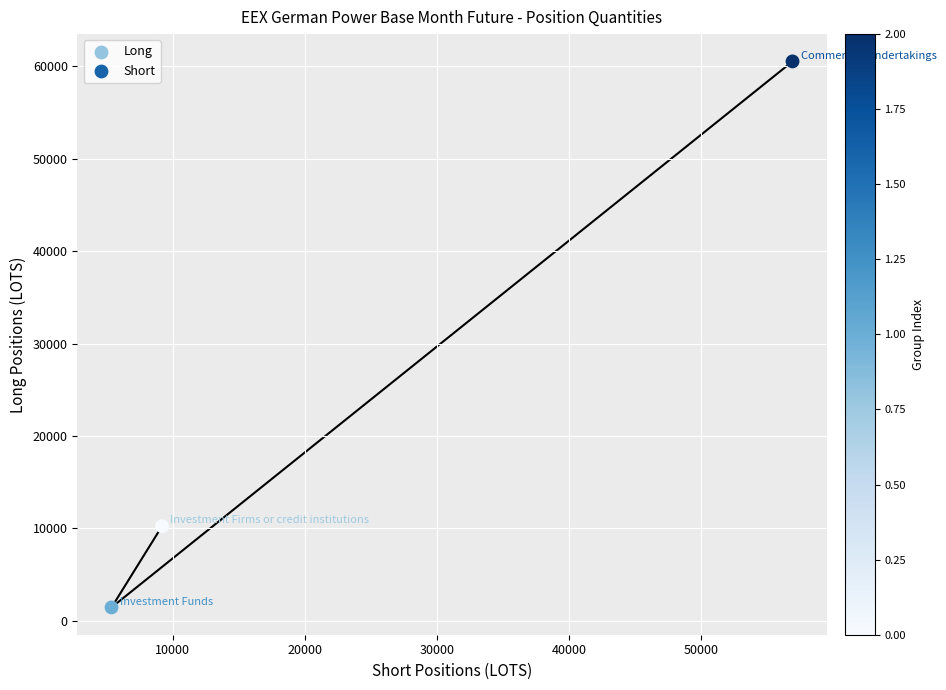

What Y value in the scatter plot is closest to 30985?

10227.5